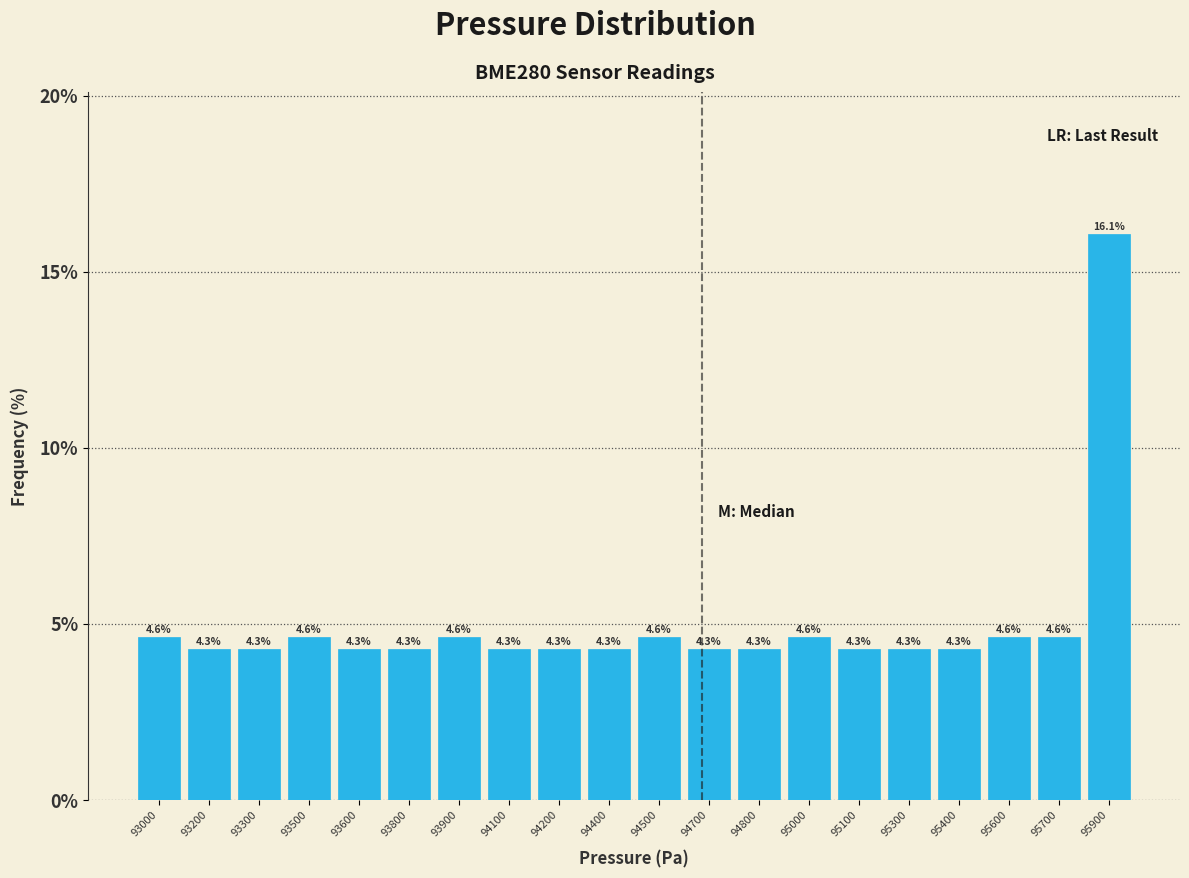

Reading right to left, list all the values displayed in this chart.

95900=16.1	95700=4.6	95600=4.6	95400=4.3	95300=4.3	95100=4.3	95000=4.6	94800=4.3	94700=4.3	94500=4.6	94400=4.3	94200=4.3	94100=4.3	93900=4.6	93800=4.3	93600=4.3	93500=4.6	93300=4.3	93200=4.3	93000=4.6